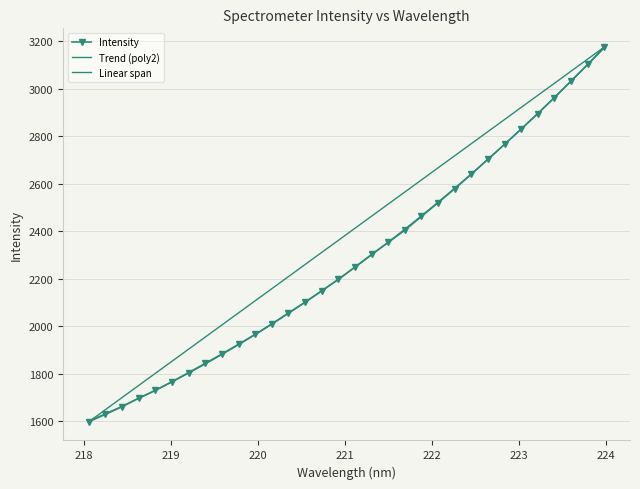

What is the maximum value shown in the chart?

3174.5